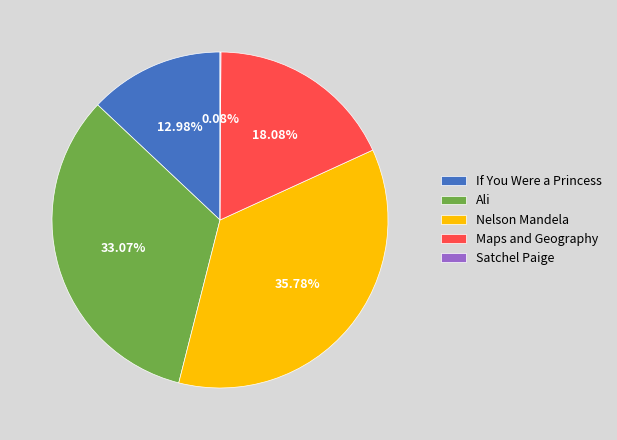

What is the largest slice in the pie chart?

Nelson Mandela